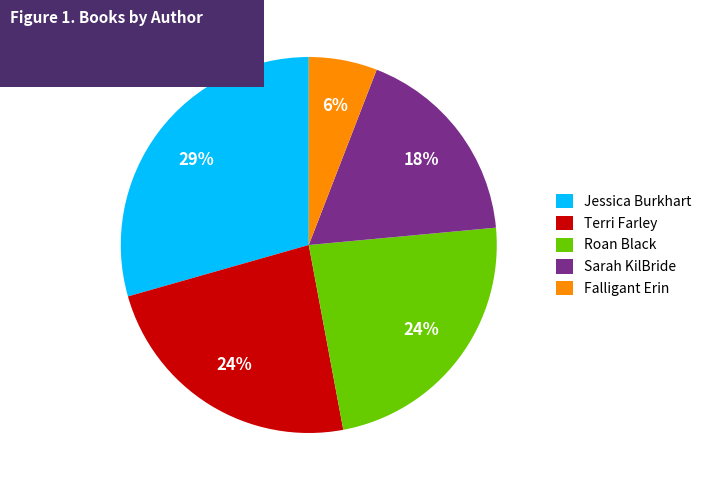

What percentage is the Terri Farley slice, to the nearest percent?

24%